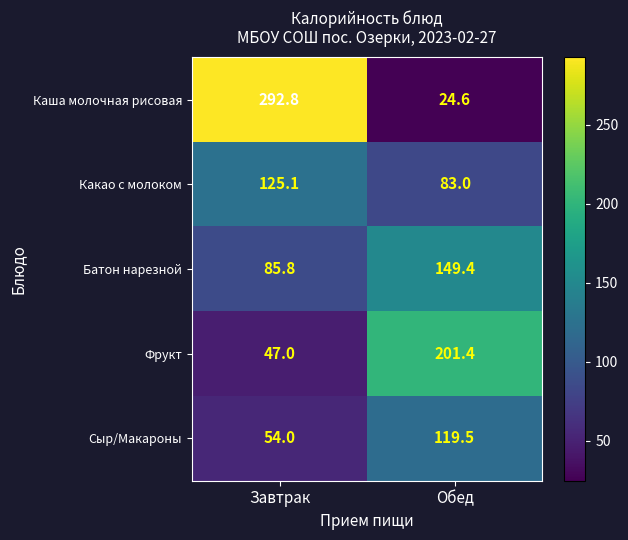

How many data points does each series have?

2